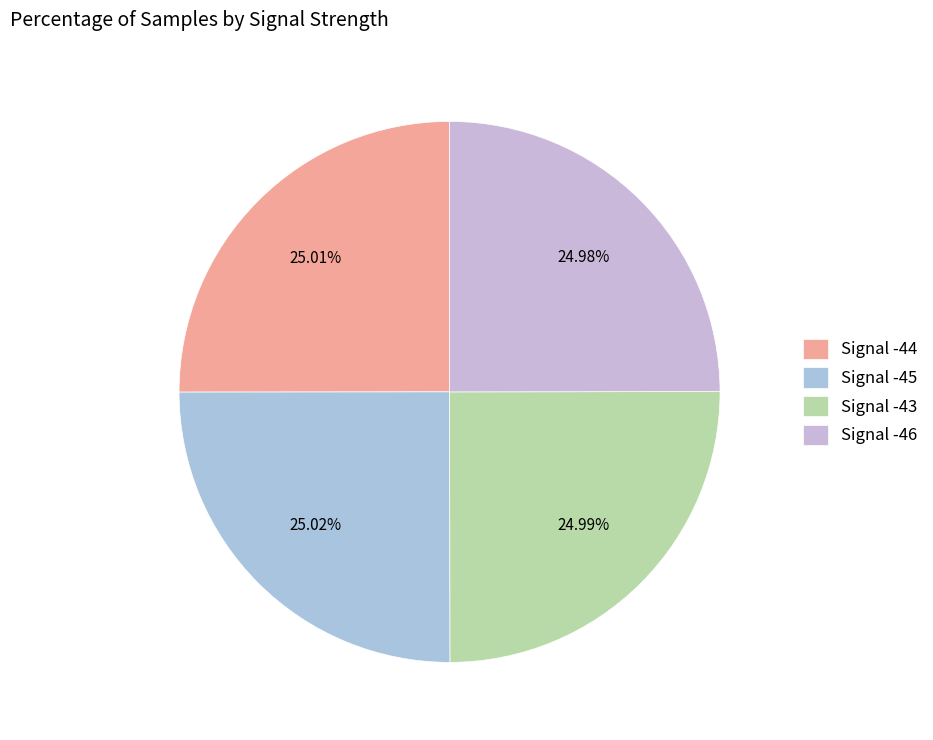

Count the number of slices in the pie.

4